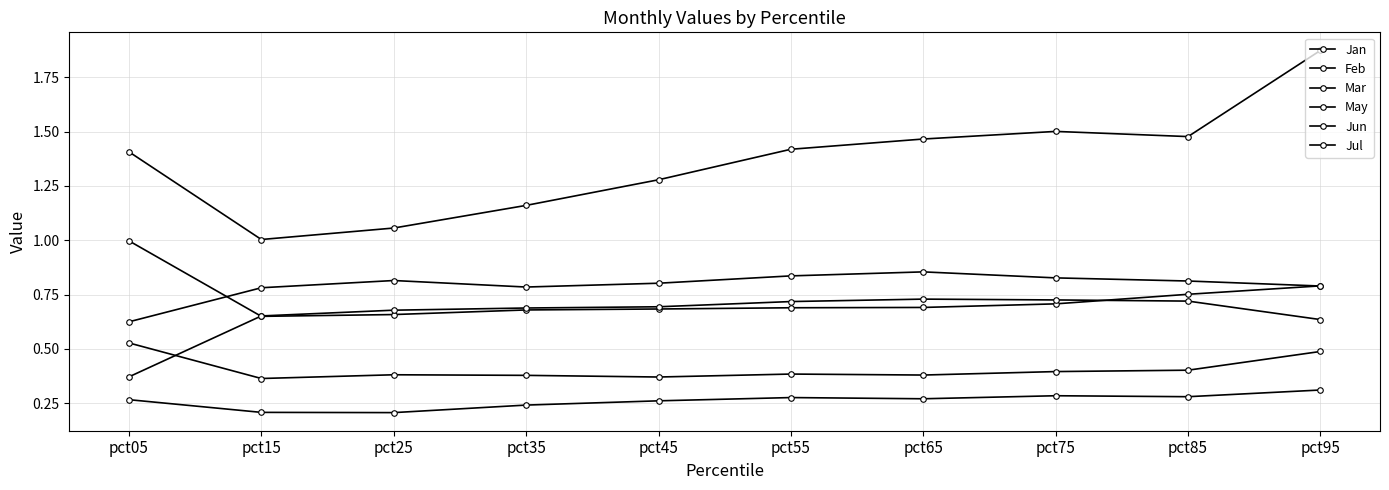

How many lines are shown in the chart?

6